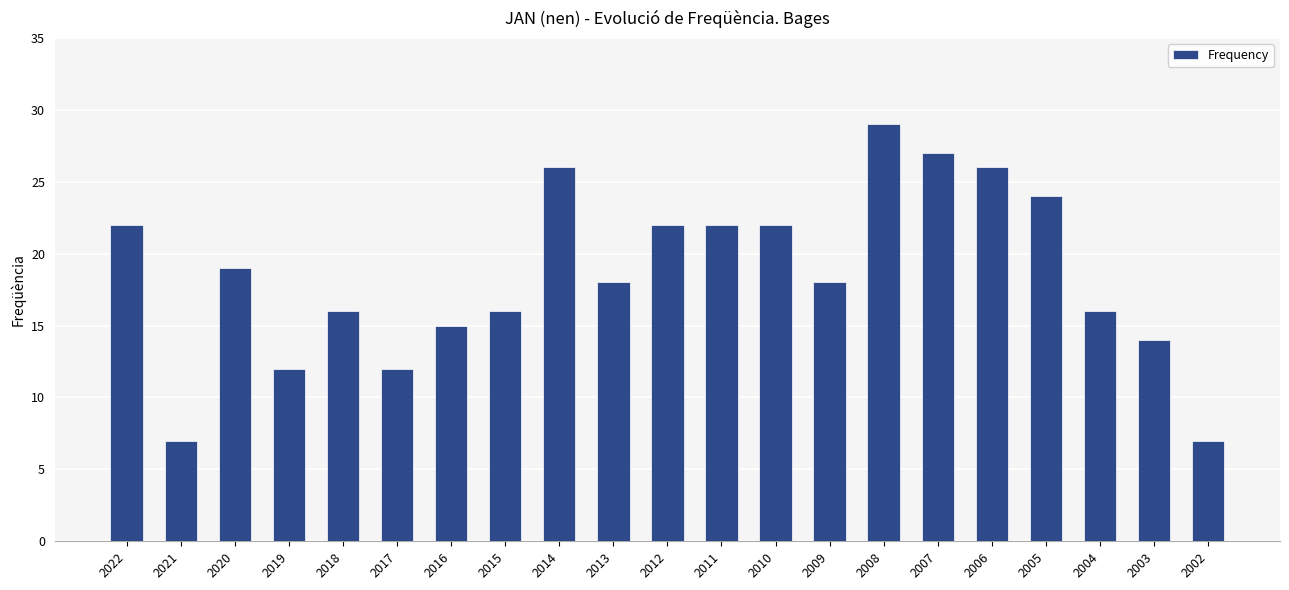

What is the greatest value displayed?

29